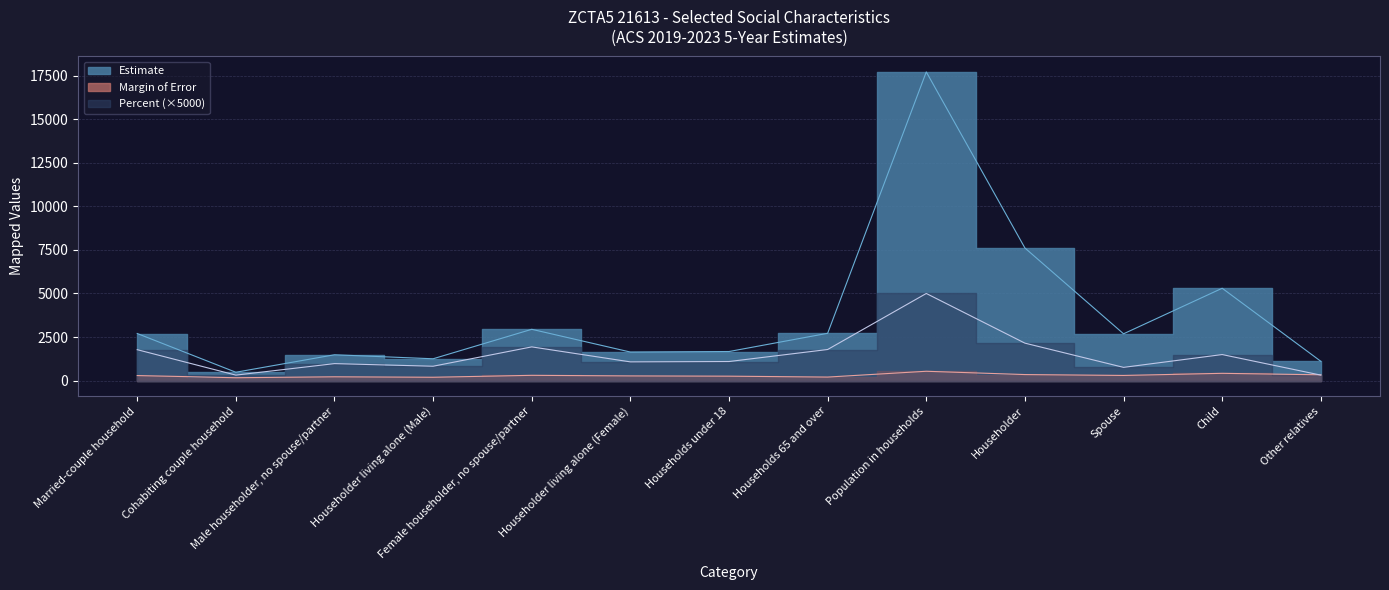

How many data points in Margin of Error are less than 290?

6